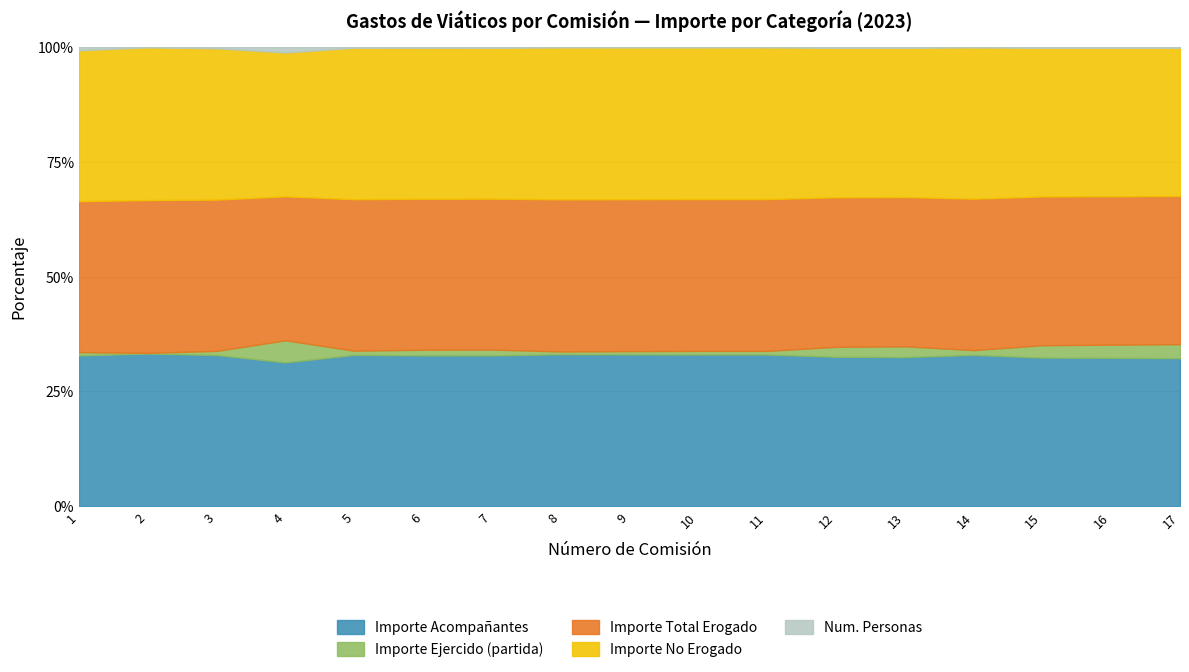

True or false: Importe_total has more than 2 interior local peaks.

True